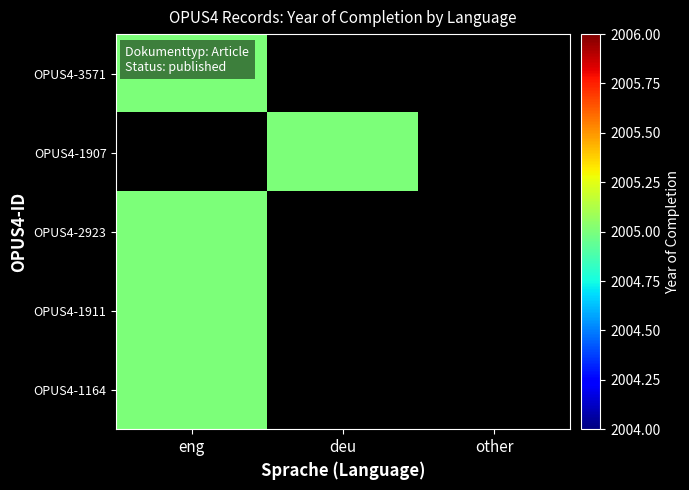

Reading right to left, what are all the values shown in this chart?

OPUS4-3571: other=0	deu=0	eng=2005
OPUS4-1907: other=0	deu=2005	eng=0
OPUS4-2923: other=0	deu=0	eng=2005
OPUS4-1911: other=0	deu=0	eng=2005
OPUS4-1164: other=0	deu=0	eng=2005